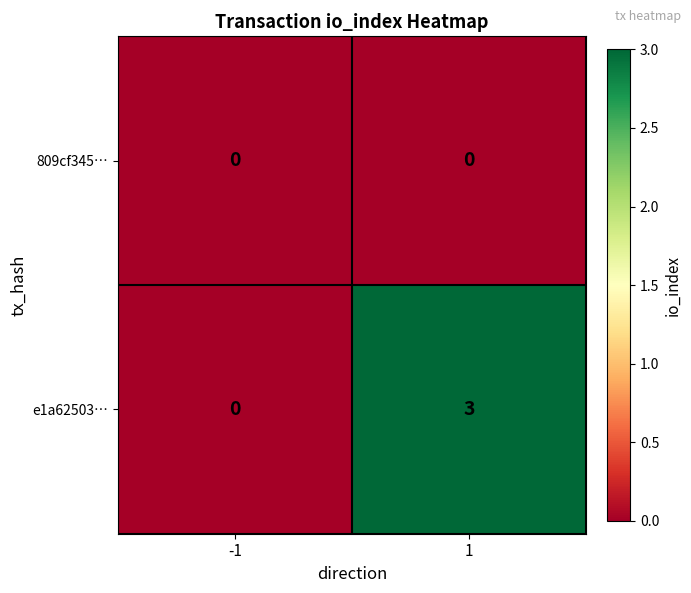

What is the difference between the highest and lowest values at 1?

3